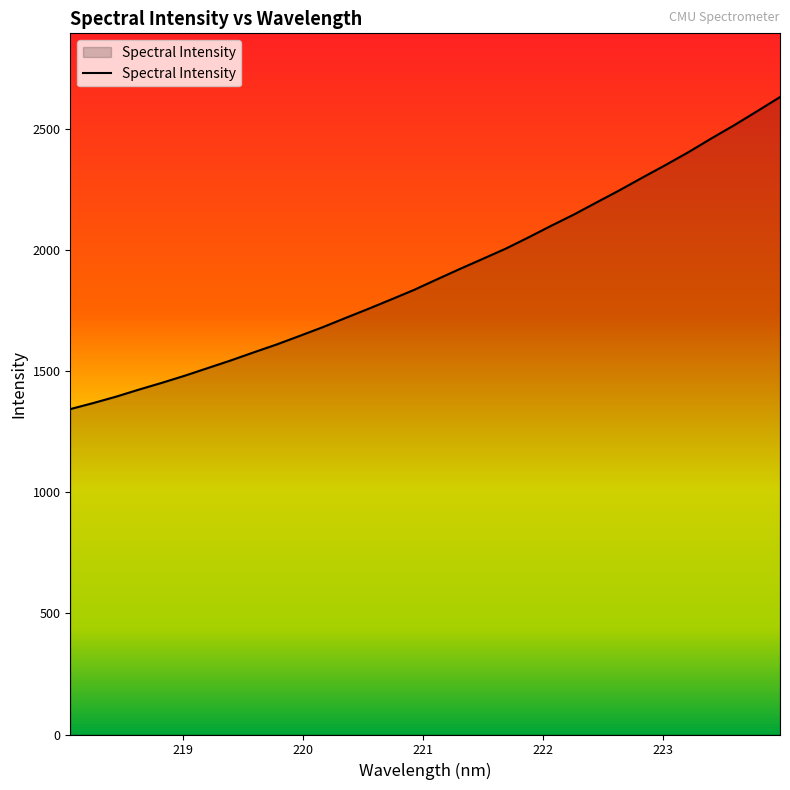

What is the difference between the maximum and minimum values?

1287.3